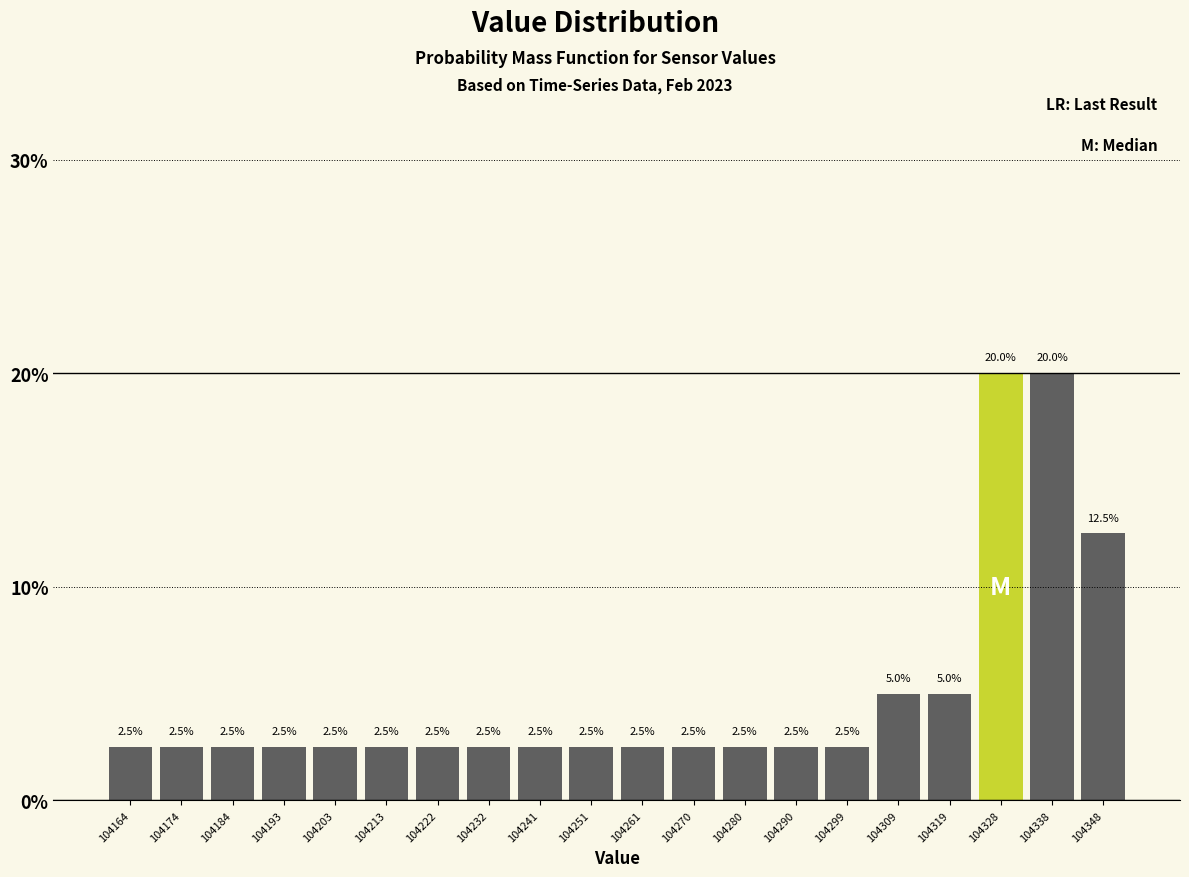

Reading left to right, list every bar in this chart as the range it spans on the x-axis followed by its height. The bar edges are not printed on the chart, so give them approximately, as read against the axis.

104160 to 104170: 2.5
104170 to 104179: 2.5
104179 to 104189: 2.5
104189 to 104199: 2.5
104199 to 104208: 2.5
104208 to 104218: 2.5
104218 to 104228: 2.5
104228 to 104237: 2.5
104237 to 104247: 2.5
104247 to 104256: 2.5
104256 to 104266: 2.5
104266 to 104276: 2.5
104276 to 104285: 2.5
104285 to 104295: 2.5
104295 to 104305: 2.5
104305 to 104314: 5.0
104314 to 104324: 5.0
104324 to 104334: 20.0
104334 to 104343: 20.0
104343 to 104353: 12.5